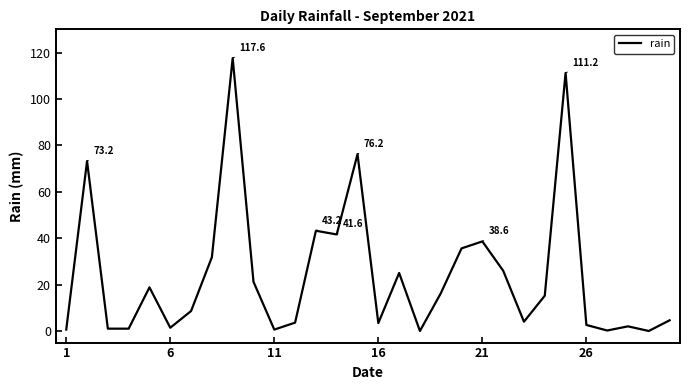

What is the maximum value shown in the chart?

117.6